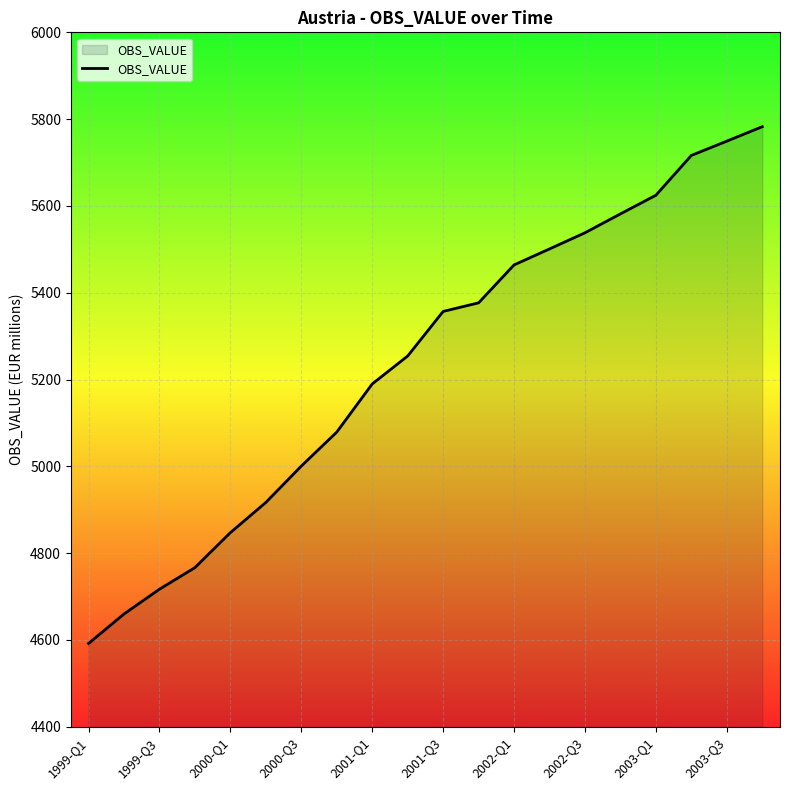

What is the minimum value shown in the chart?

4591.9